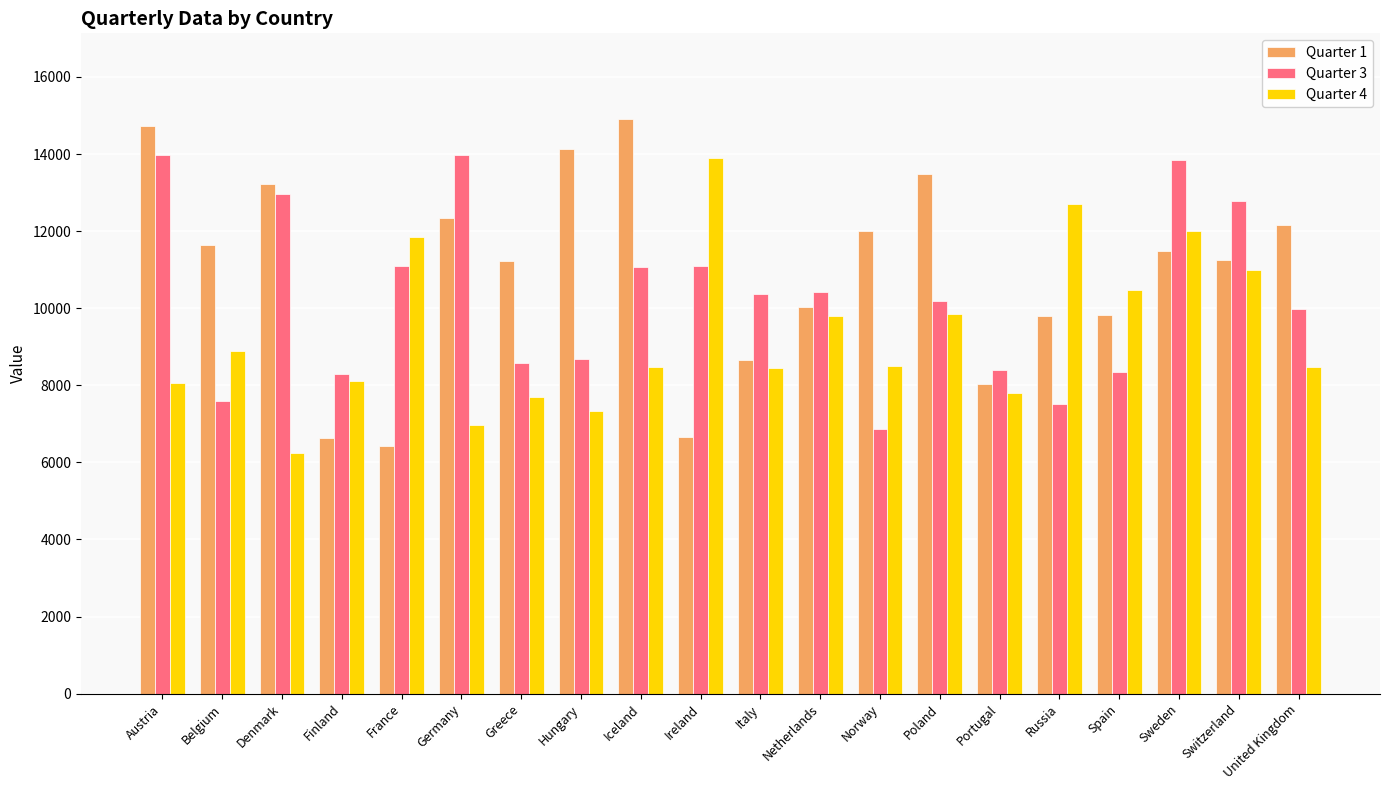

At which category does the chart reach its peak across all series?

Iceland